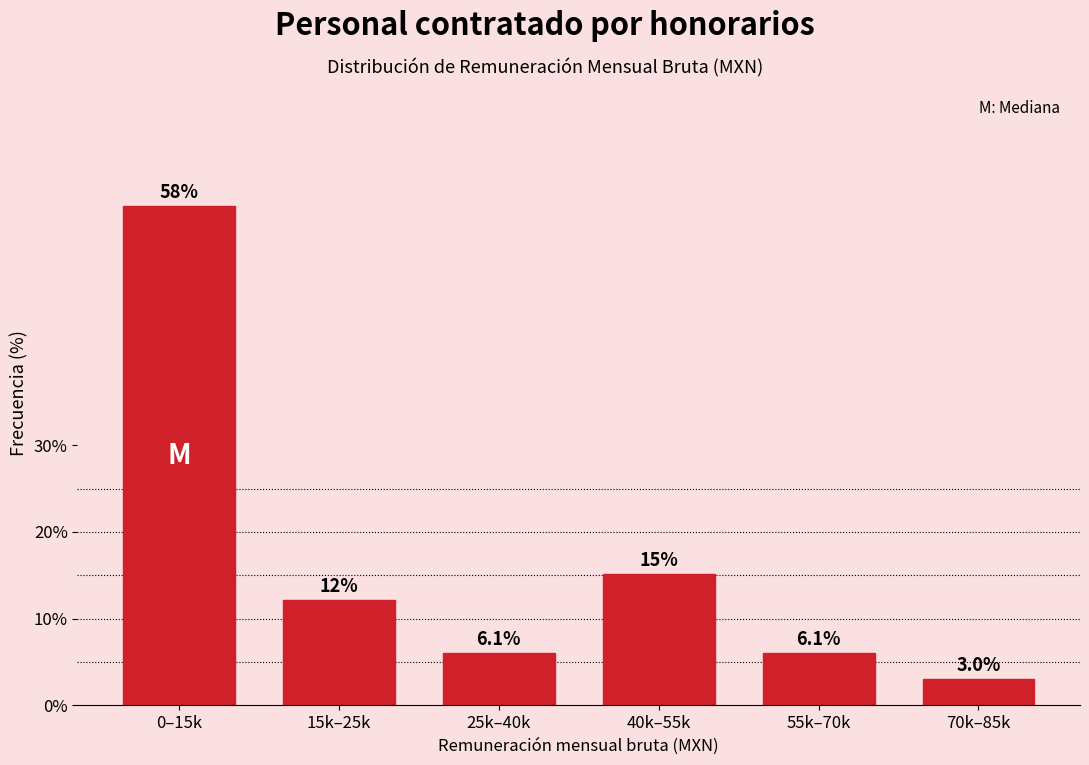

Reading left to right, extract all data points from this chart.

57.6	12.1	6.1	15.2	6.1	3.0